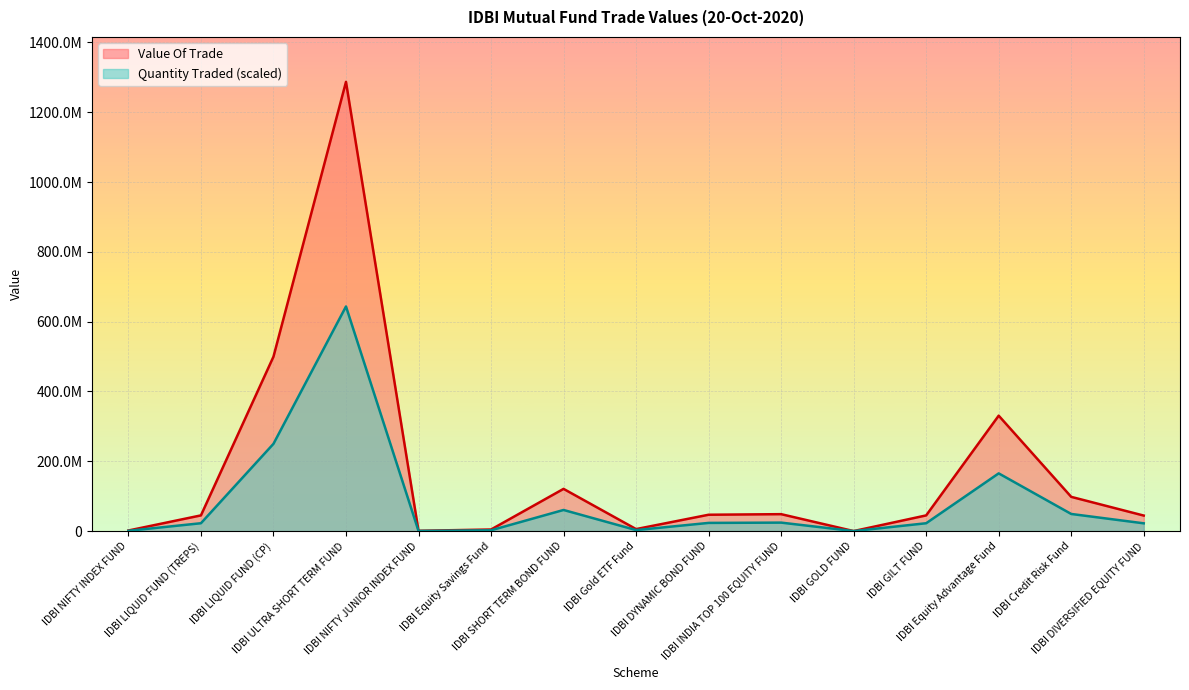

Reading left to right, transcribe all the data shown in this chart.

Quantity Traded: IDBI NIFTY INDEX FUND=808950.9	IDBI LIQUID FUND (TREPS)=22467075.9	IDBI LIQUID FUND (CP)=249979115.0	IDBI ULTRA SHORT TERM FUND=643463708.5	IDBI NIFTY JUNIOR INDEX FUND=386836.2	IDBI Equity Savings Fund=2250494.0	IDBI SHORT TERM BOND FUND=60447353.3	IDBI Gold ETF Fund=2841824.1	IDBI DYNAMIC BOND FUND=23393777.5	IDBI INDIA TOP 100 EQUITY FUND=24223731.2	IDBI GOLD FUND=6758.4	IDBI GILT FUND=22452328.2	IDBI Equity Advantage Fund=165316870.8	IDBI Credit Risk Fund=49012678.6	IDBI DIVERSIFIED EQUITY FUND=22208049.6
Value Of Trade: IDBI NIFTY INDEX FUND=1617901.8	IDBI LIQUID FUND (TREPS)=44934151.9	IDBI LIQUID FUND (CP)=499612000.0	IDBI ULTRA SHORT TERM FUND=1286927417.1	IDBI NIFTY JUNIOR INDEX FUND=773672.4	IDBI Equity Savings Fund=4500988.0	IDBI SHORT TERM BOND FUND=120894706.6	IDBI Gold ETF Fund=5683648.2	IDBI DYNAMIC BOND FUND=46787555.0	IDBI INDIA TOP 100 EQUITY FUND=48447462.4	IDBI GOLD FUND=13516.9	IDBI GILT FUND=44904656.4	IDBI Equity Advantage Fund=330633741.6	IDBI Credit Risk Fund=98025357.3	IDBI DIVERSIFIED EQUITY FUND=44416099.2